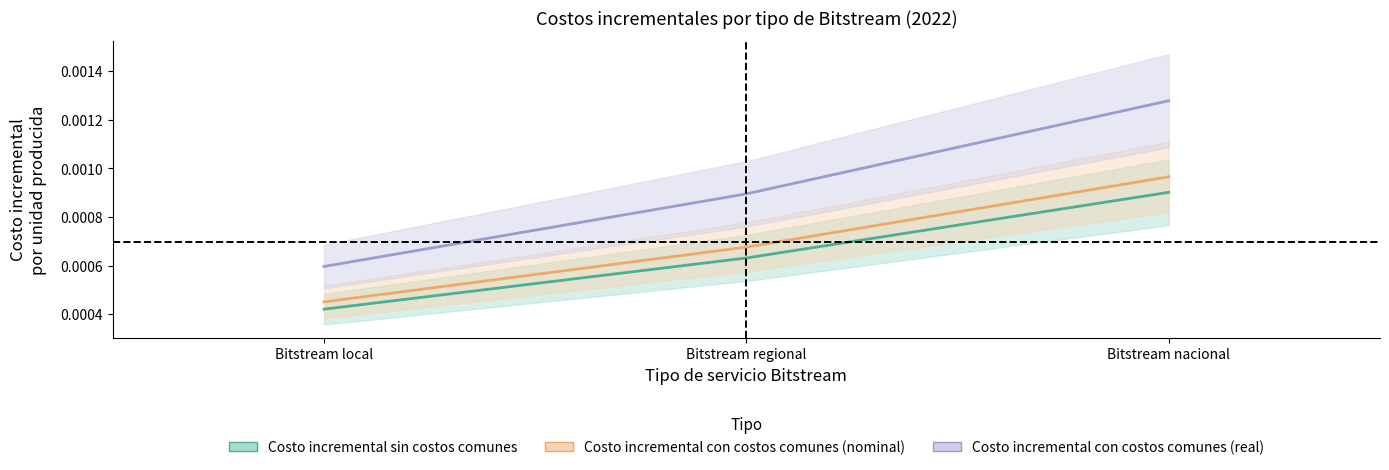

True or false: Costo incremental sin costos comunes has a value of 0.0 at Bitstream nacional.

True